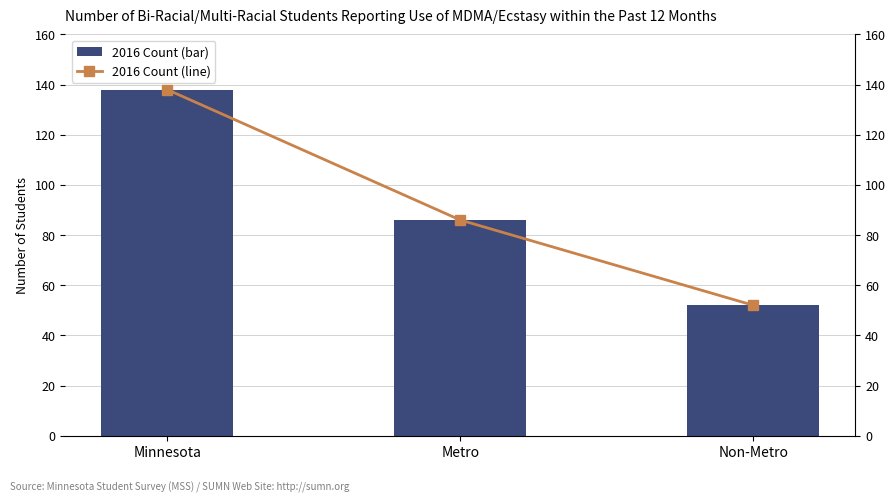

Reading left to right, list all the values displayed in this chart.

138	86	52